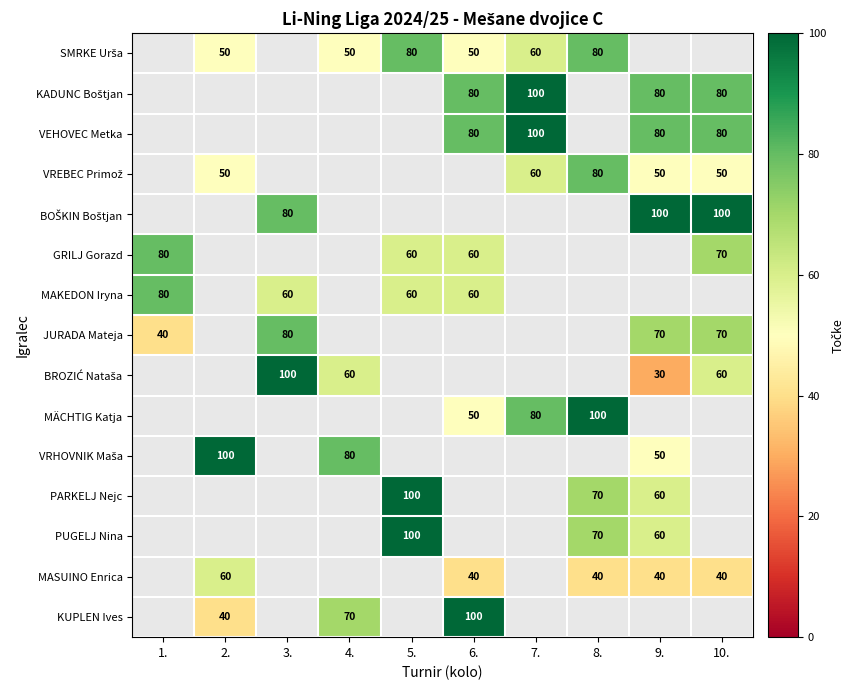

How many data points does each series have?

10